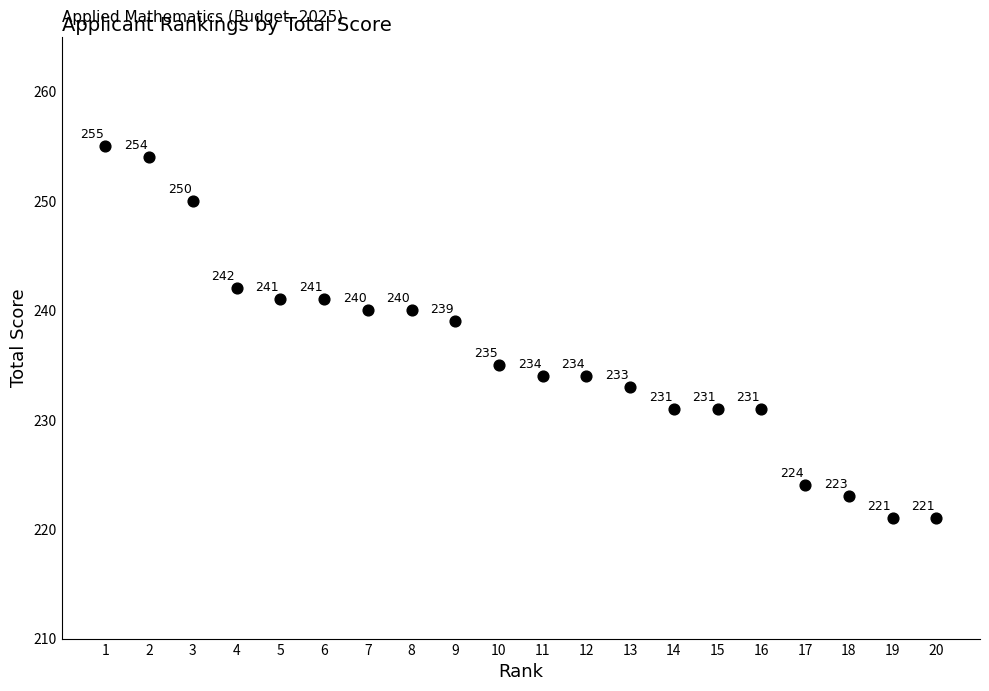

What is the range of X values (max minus min)?

19